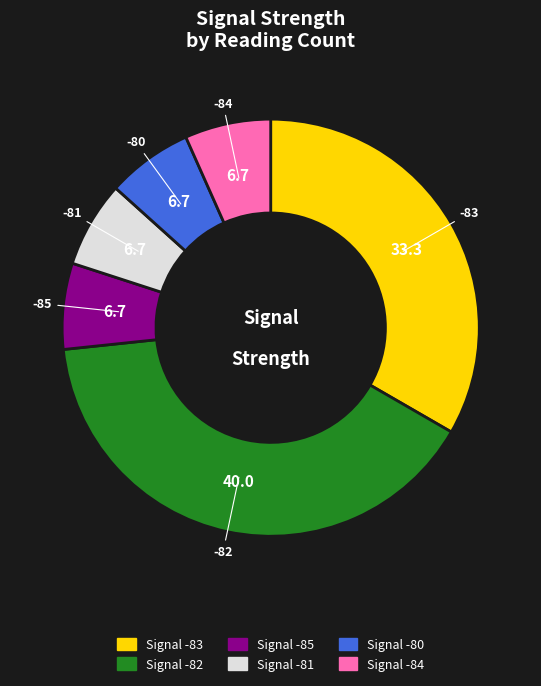

Is there any slice that represents more than half of the pie?

No